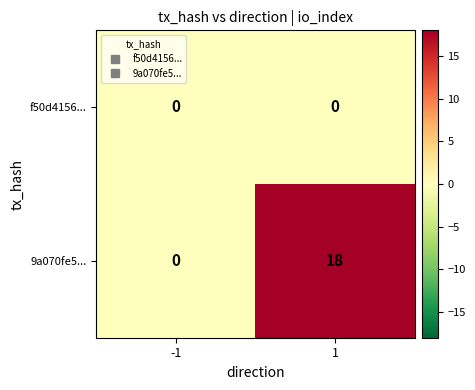

Is it true that 9a070fe5... equals 18 at 1?

True